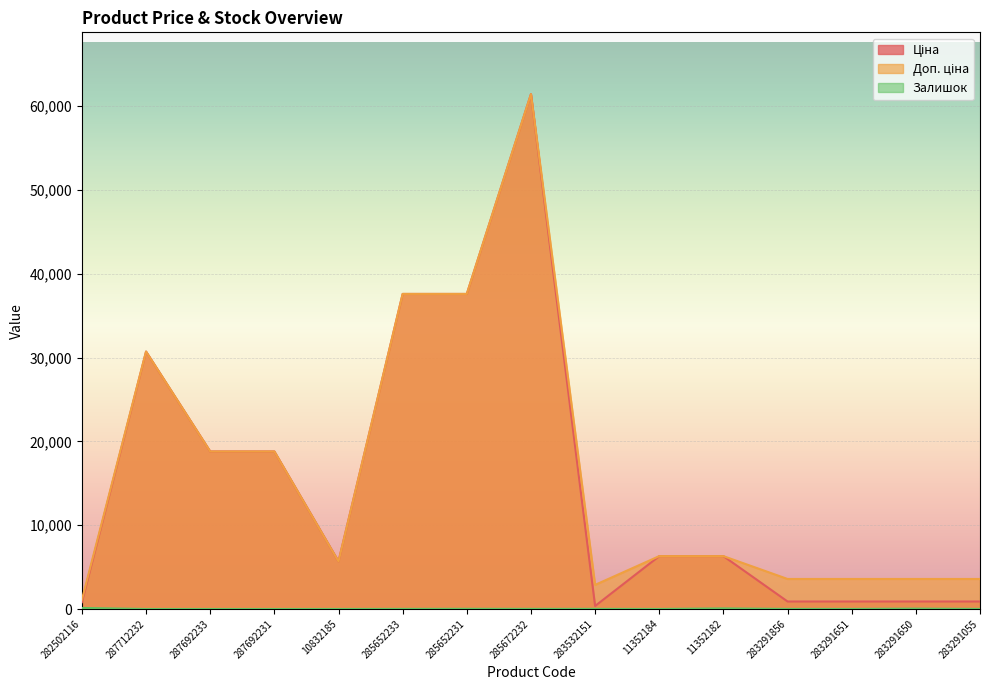

True or false: Доп. ціна and Залишок cross at least once.

False